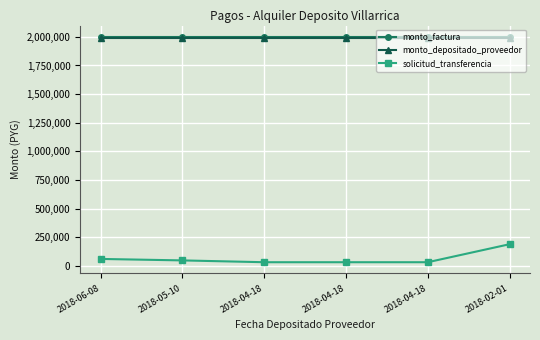

Does the chart have visible grid lines?

Yes